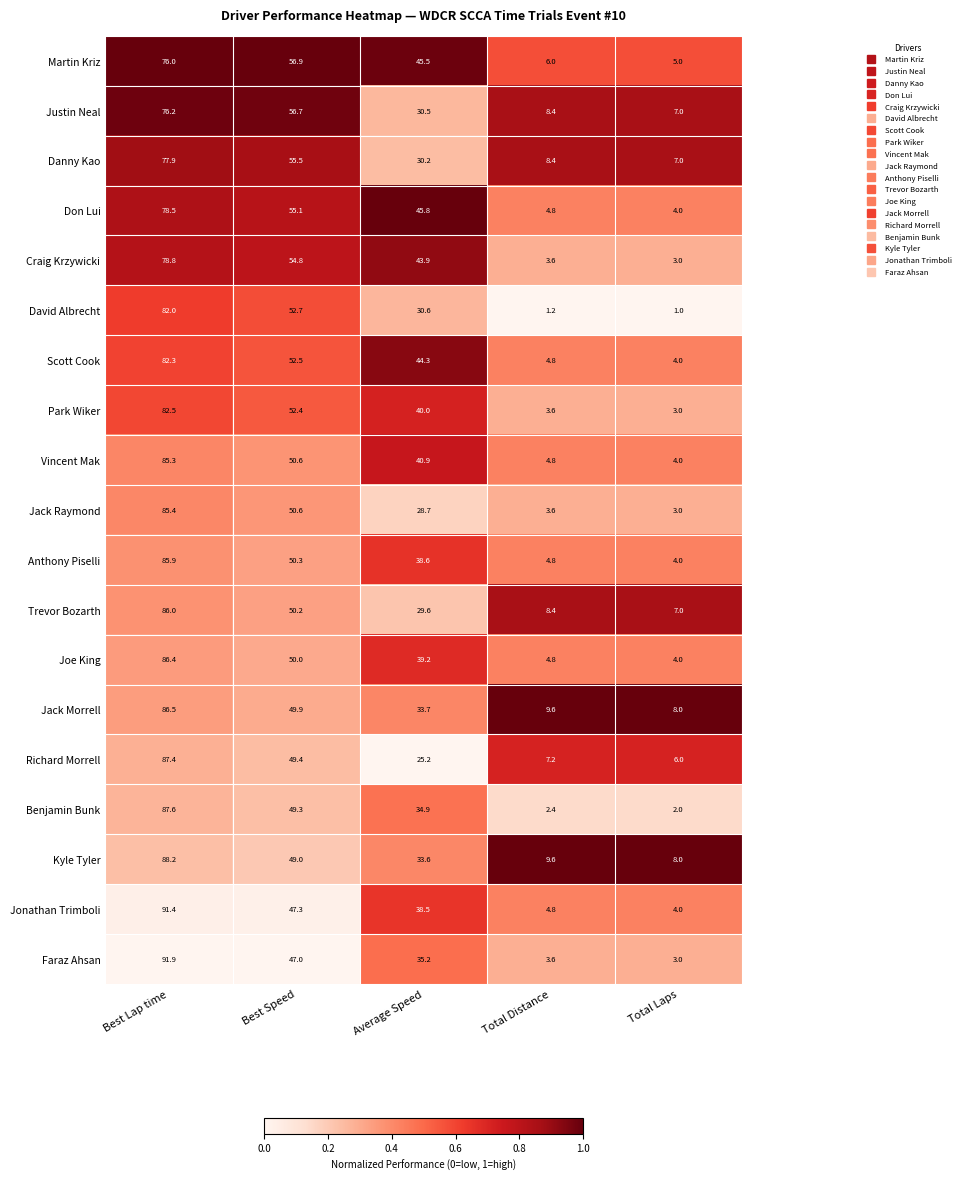

Count the number of data series in this chart.

19